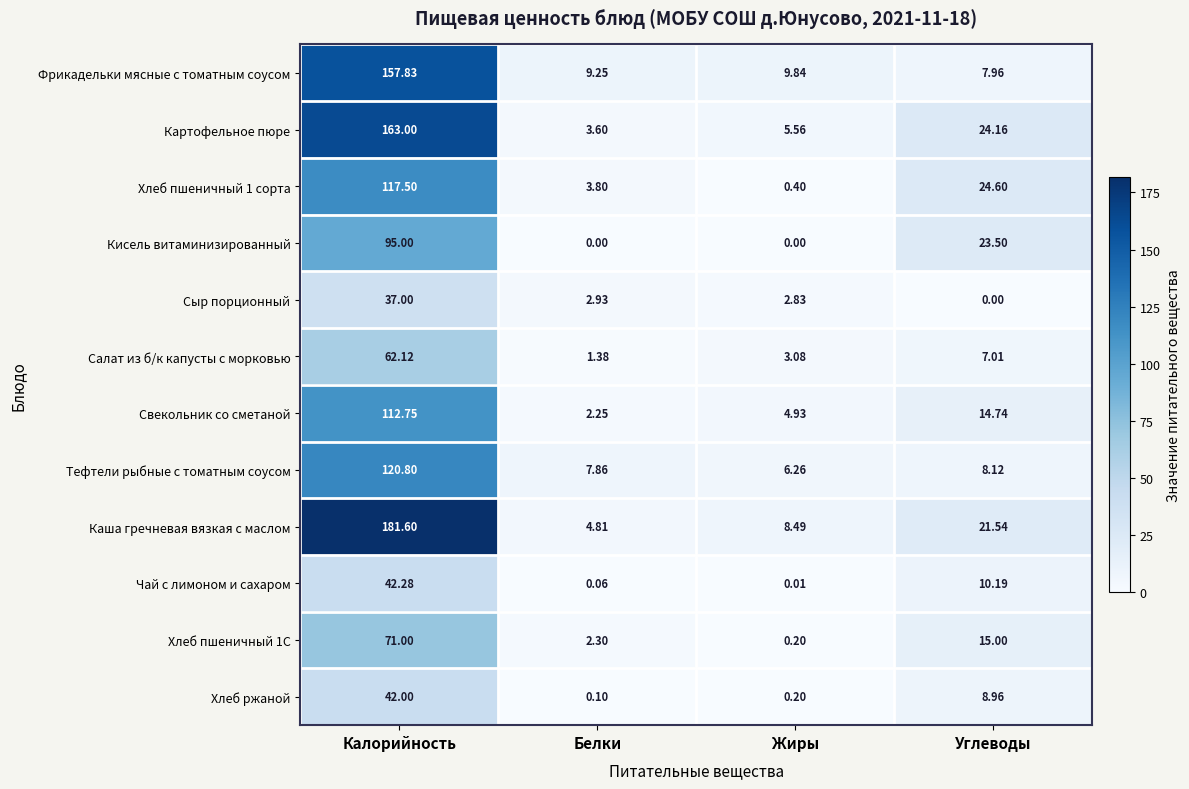

Which series changed the most between Калорийность and Жиры?

Каша гречневая вязкая с маслом